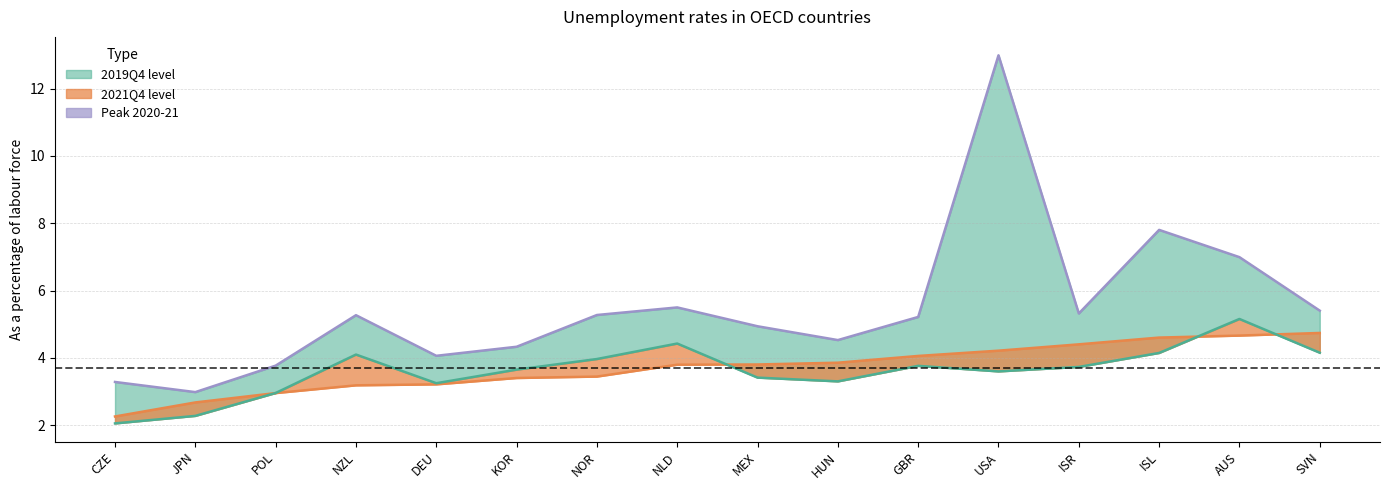

What is the label of the 13th point from the right?

NZL